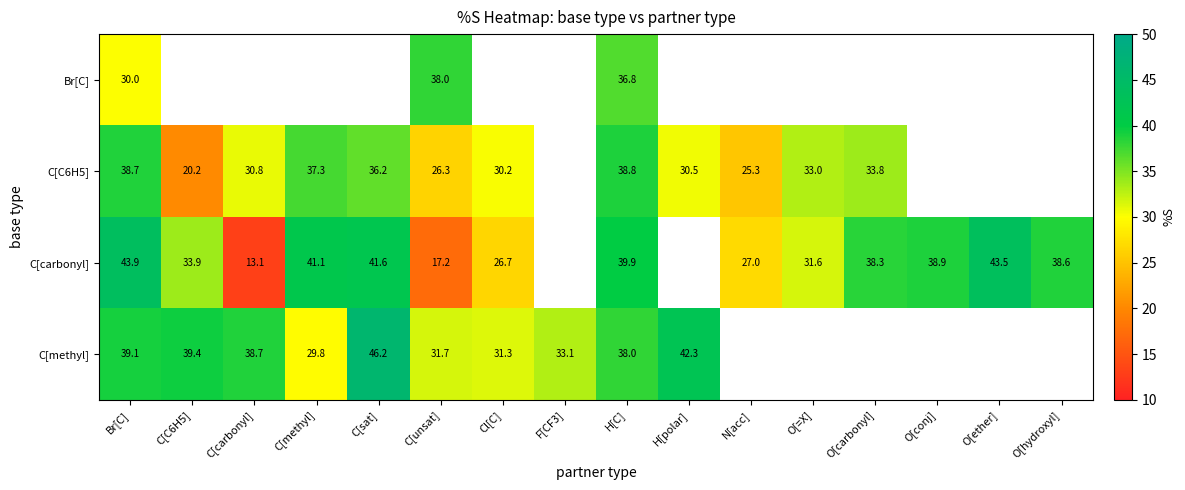

Is it true that C[carbonyl] equals 38.3 at O[carbonyl]?

True